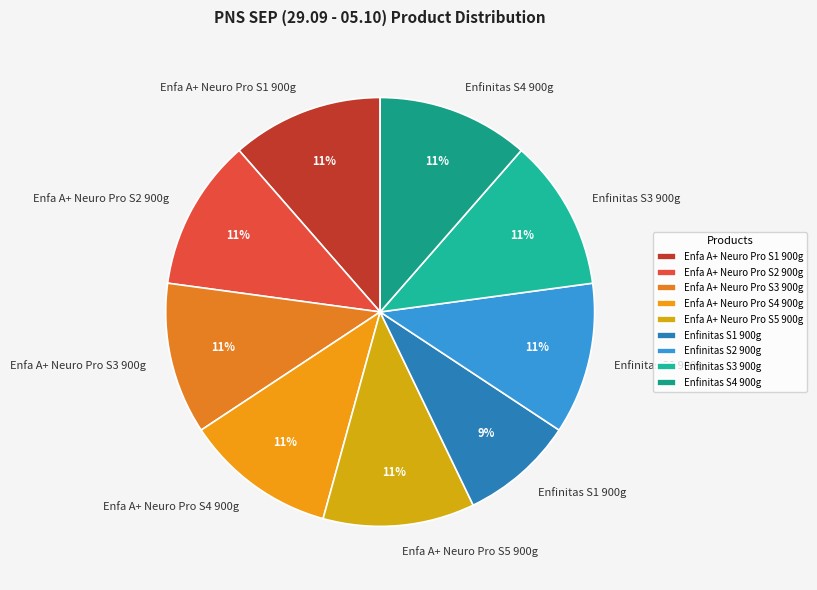

Combined, do Enfa A+ Neuro Pro S4 900g and Enfinitas S4 900g account for over 50%?

No